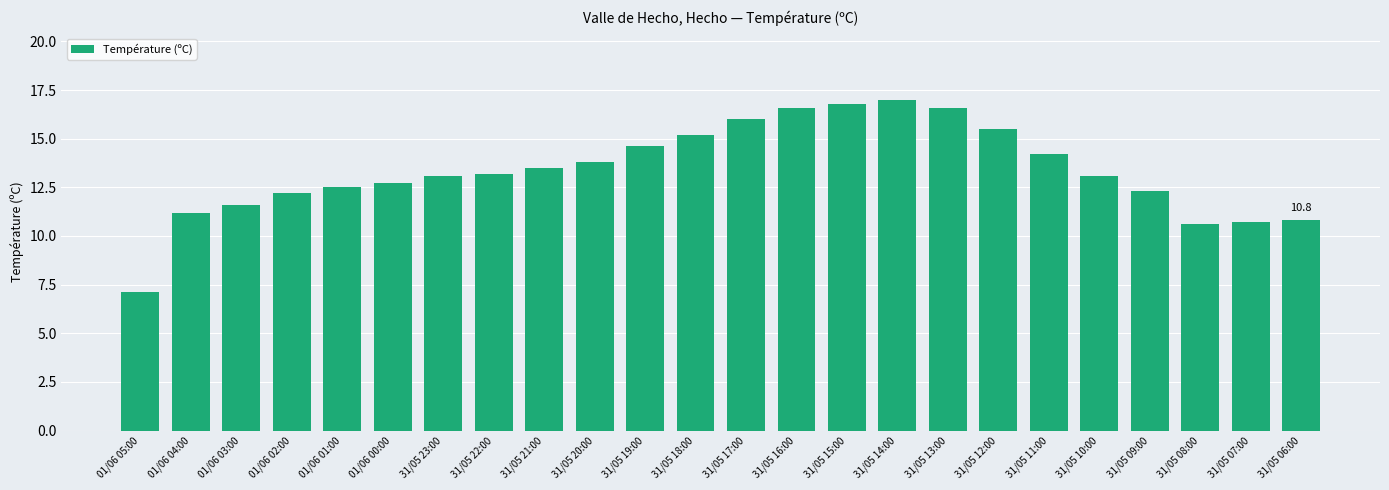

Are the bars grouped side by side (vs. stacked)?

No